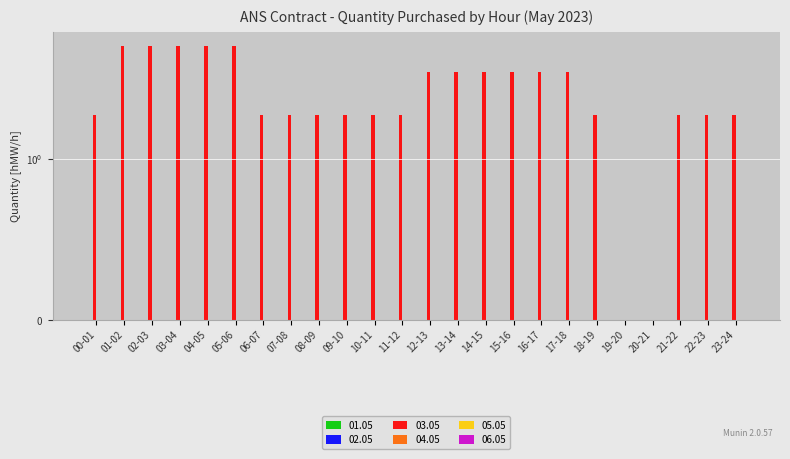

What is the total value across all series at 04-05?

6